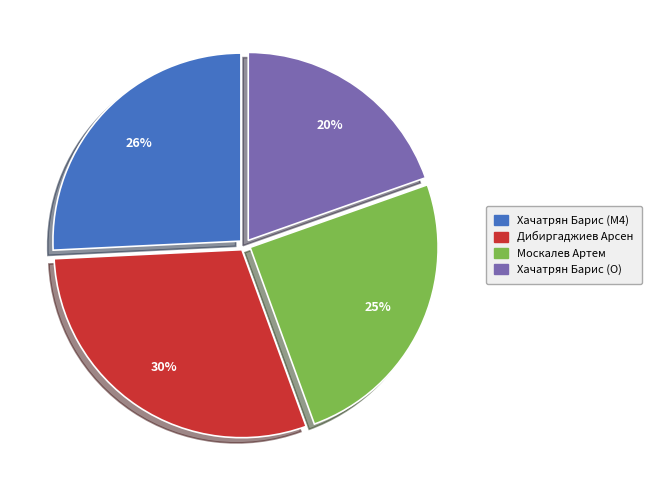

Is the sum of Хачатрян Барис (O) and Хачатрян Барис (M4) greater than half?

No